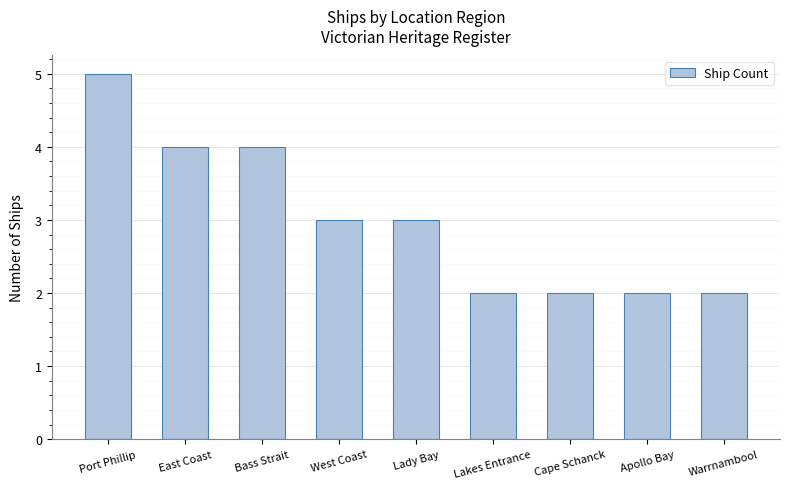

How many values are between 2 and 4?

8